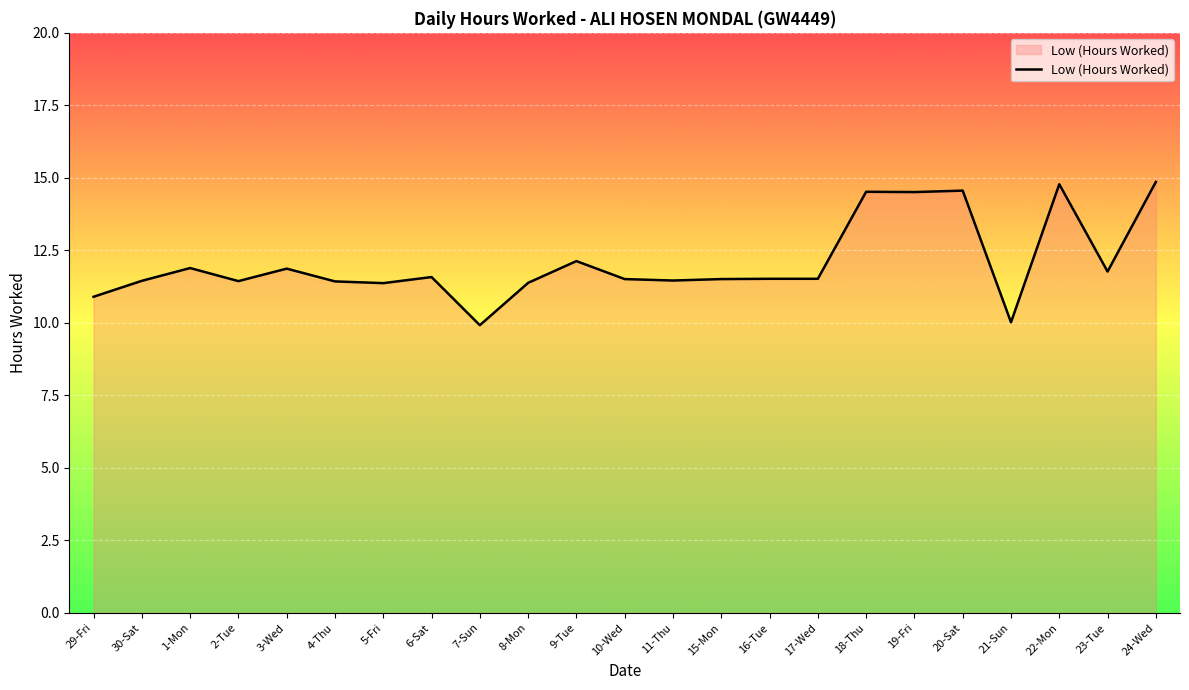

Is it true that the value at 24-Wed is 14.9?

True